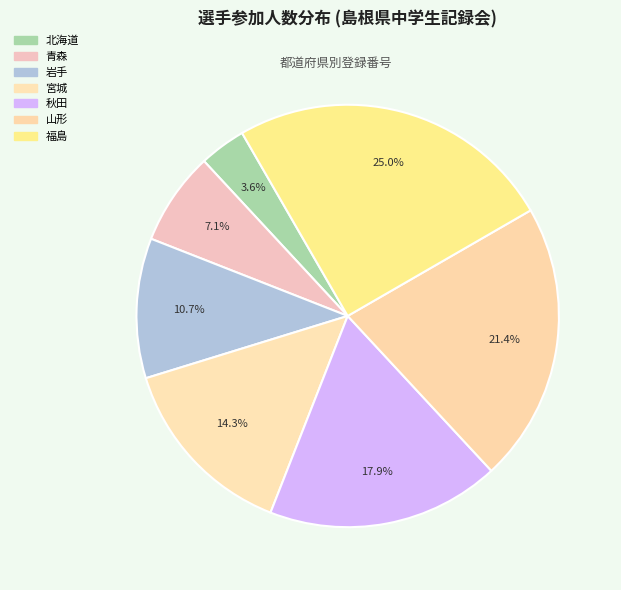

Count the number of slices in the pie.

7